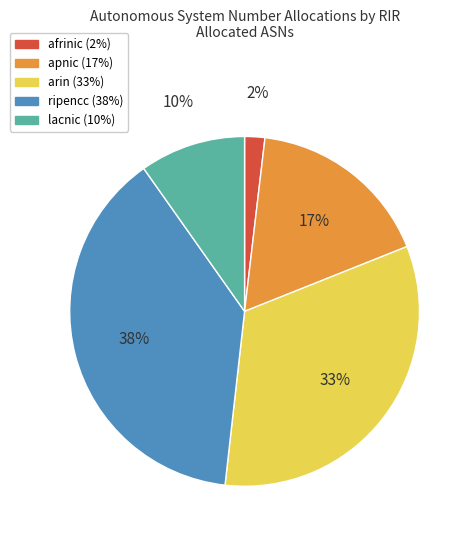

Is apnic the majority of the pie?

No